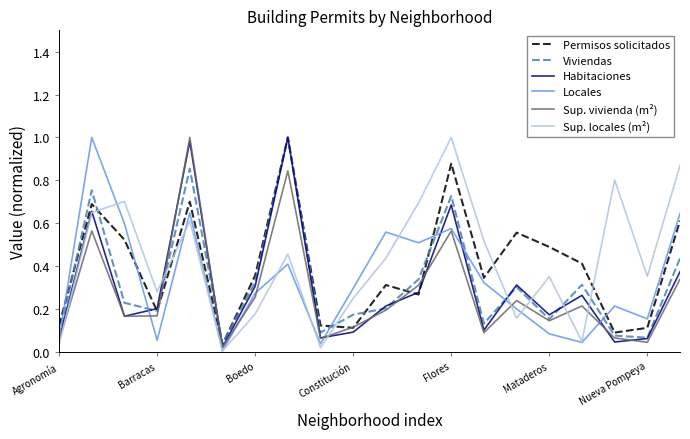

Does the chart have visible grid lines?

No